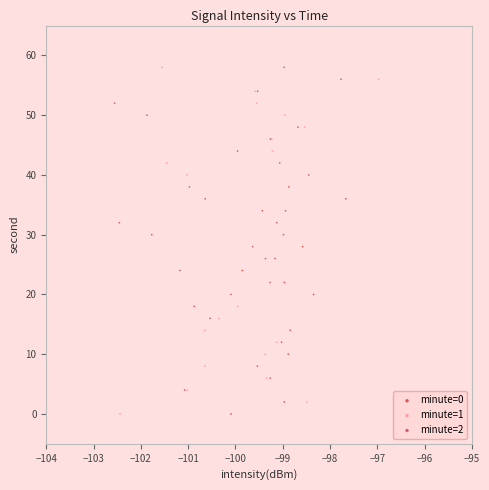

Which series has the largest Y range (max minus min)?

minute=1